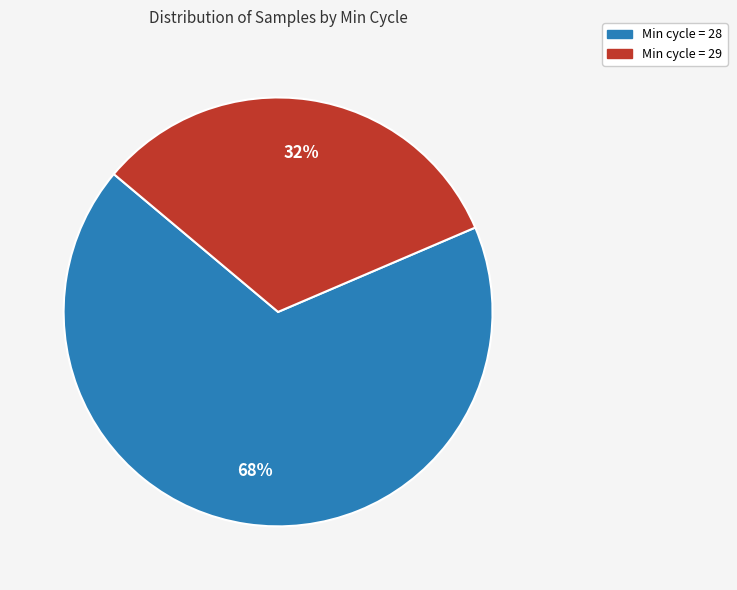

Count the number of slices in the pie.

2